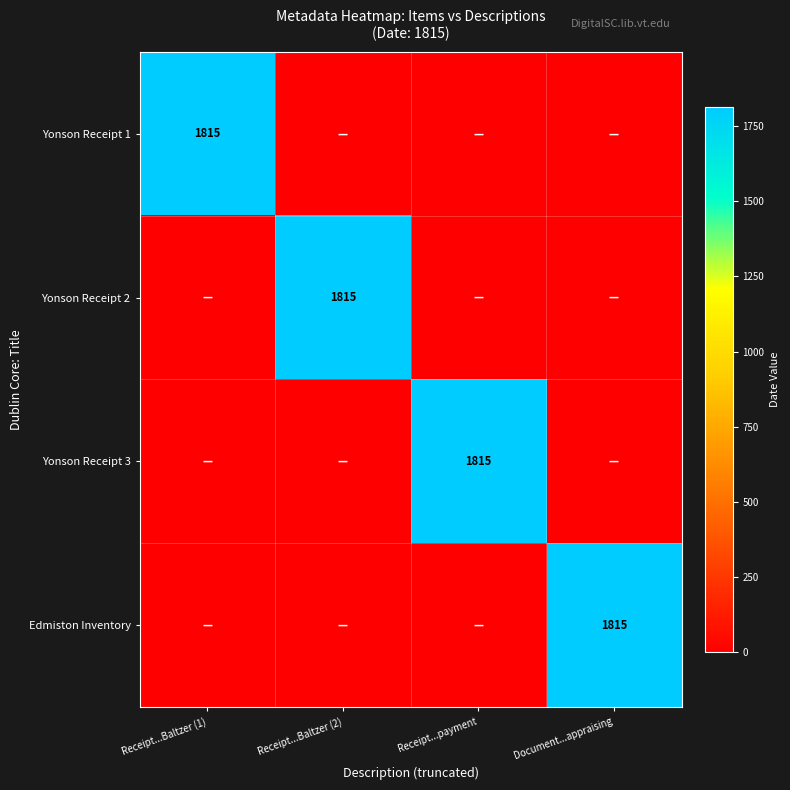

True or false: Yonson Receipt 2 has a value of 1815 at Receipt...Baltzer (2).

True